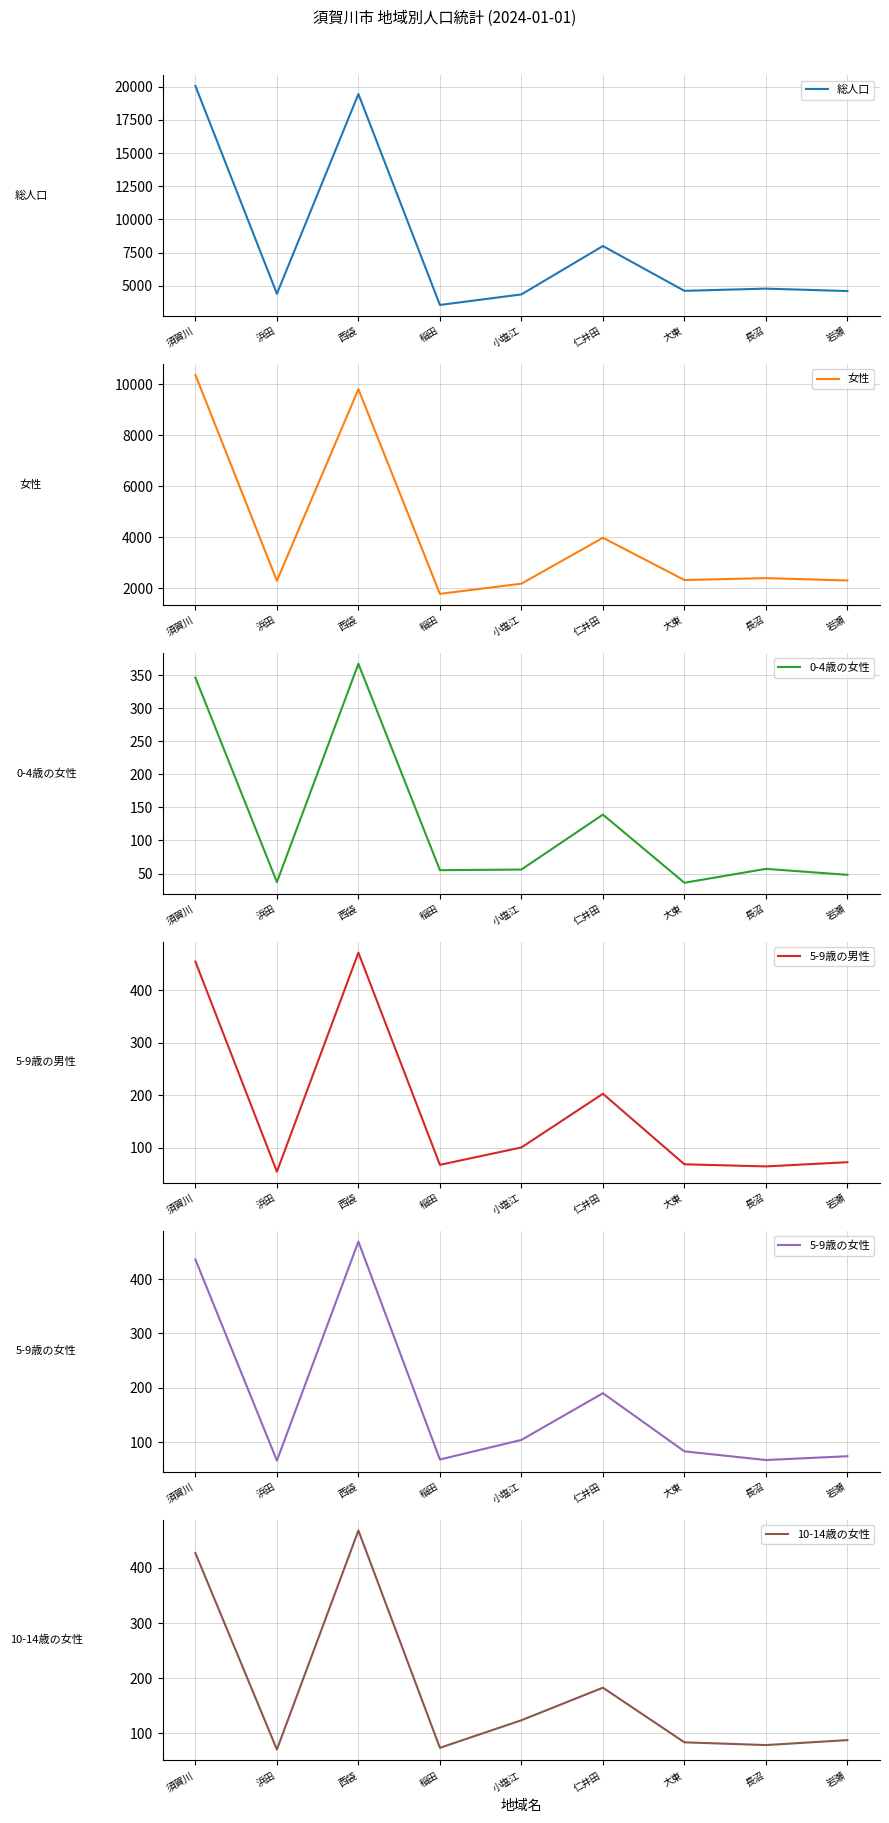

True or false: 女性 and 5-9歳の男性 intersect in this chart.

False